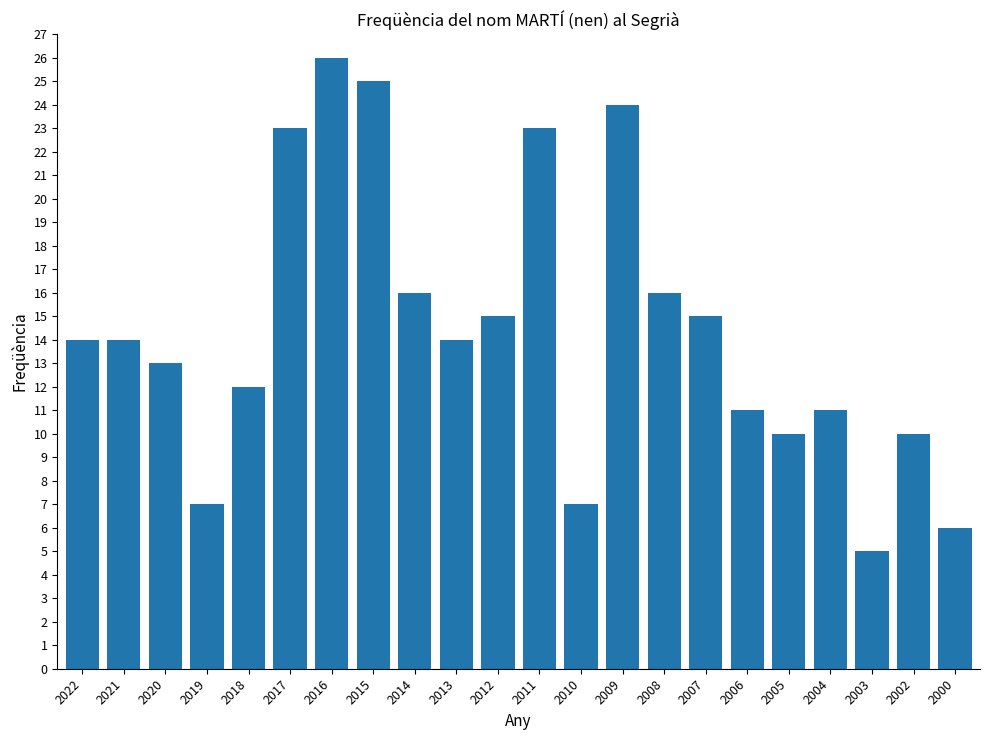

What is the value of the 13th bar from the left?

7